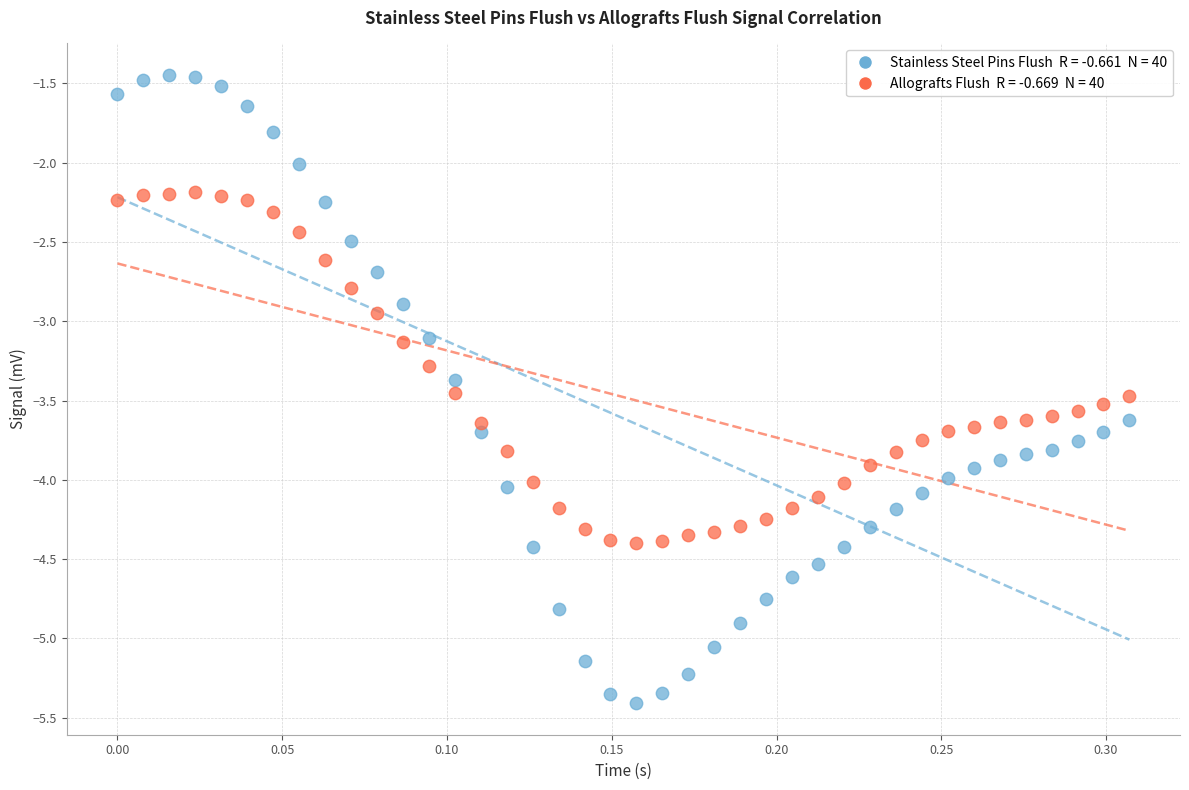

Across all data points, what is the range of Y values (max minus min)?

4.0